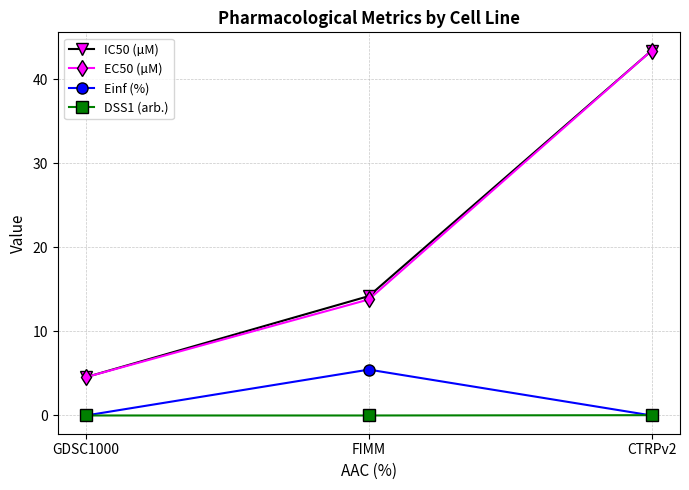

How many lines are shown in the chart?

4